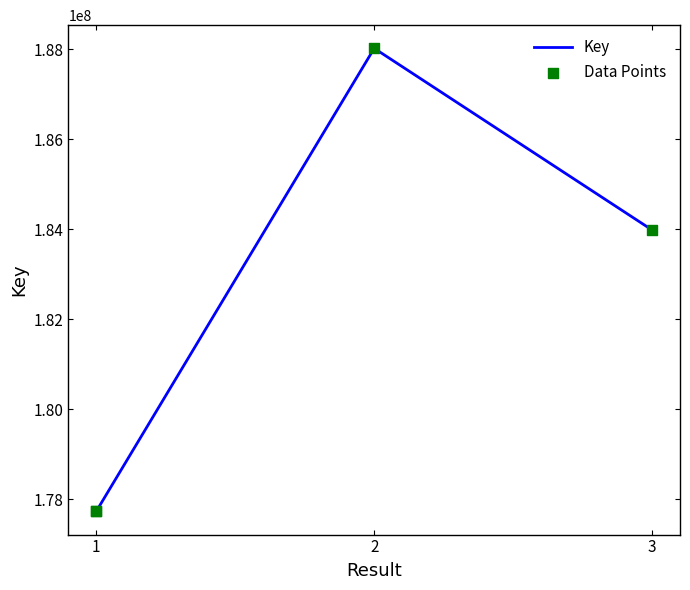

Which series has the largest Y range (max minus min)?

Key